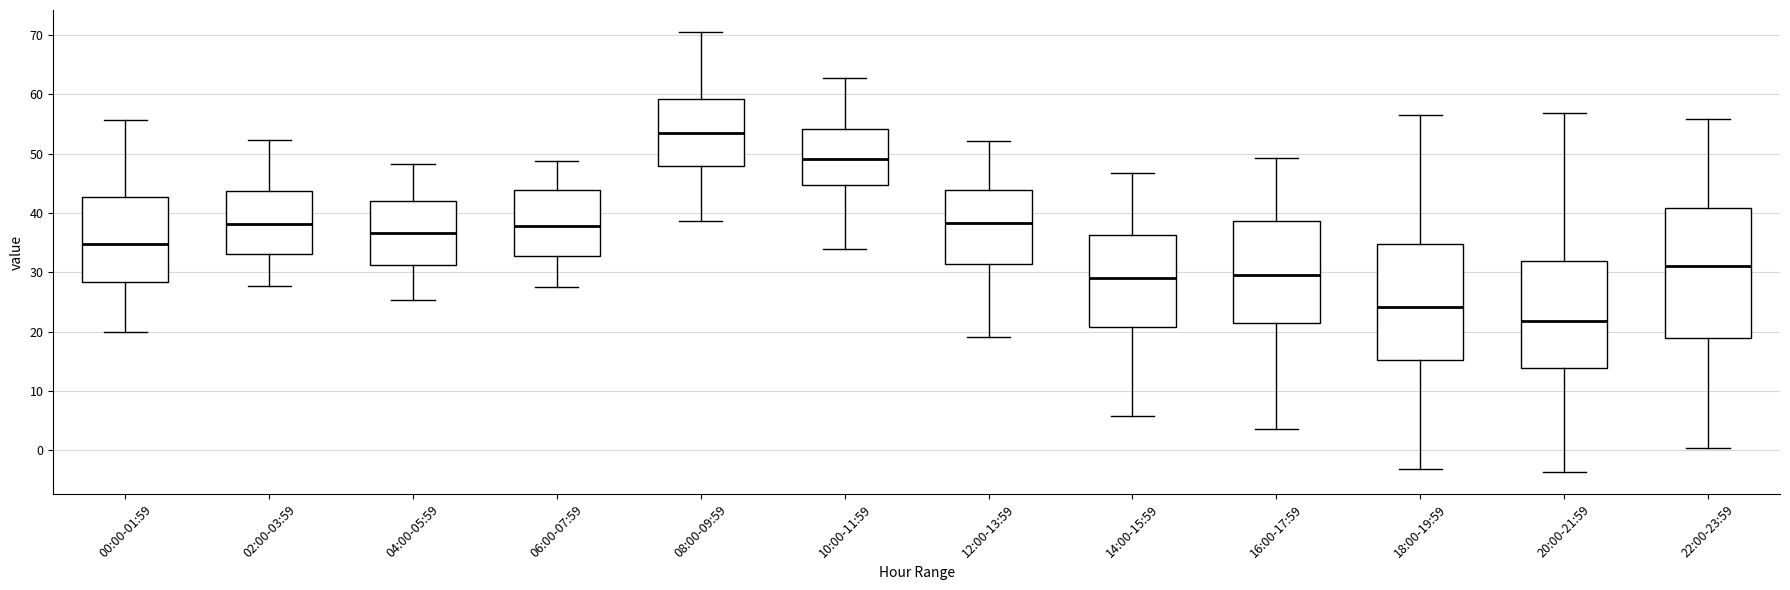

Reading left to right, transcribe this box plot: for each box, give where its median line is, the range the box spans, and where its two whiskers end, as read against the y-axis. The values are not printed on the chart, so give them approximately, as read against the axis.

00:00-01:59: median 35, box 28 to 43, whiskers 20 to 56
02:00-03:59: median 38, box 33 to 44, whiskers 28 to 52
04:00-05:59: median 37, box 31 to 42, whiskers 25 to 48
06:00-07:59: median 38, box 33 to 44, whiskers 28 to 49
08:00-09:59: median 54, box 48 to 59, whiskers 39 to 71
10:00-11:59: median 49, box 45 to 54, whiskers 34 to 63
12:00-13:59: median 38, box 31 to 44, whiskers 19 to 52
14:00-15:59: median 29, box 21 to 36, whiskers 6 to 47
16:00-17:59: median 30, box 21 to 39, whiskers 4 to 49
18:00-19:59: median 24, box 15 to 35, whiskers -3 to 57
20:00-21:59: median 22, box 14 to 32, whiskers -4 to 57
22:00-23:59: median 31, box 19 to 41, whiskers 0 to 56